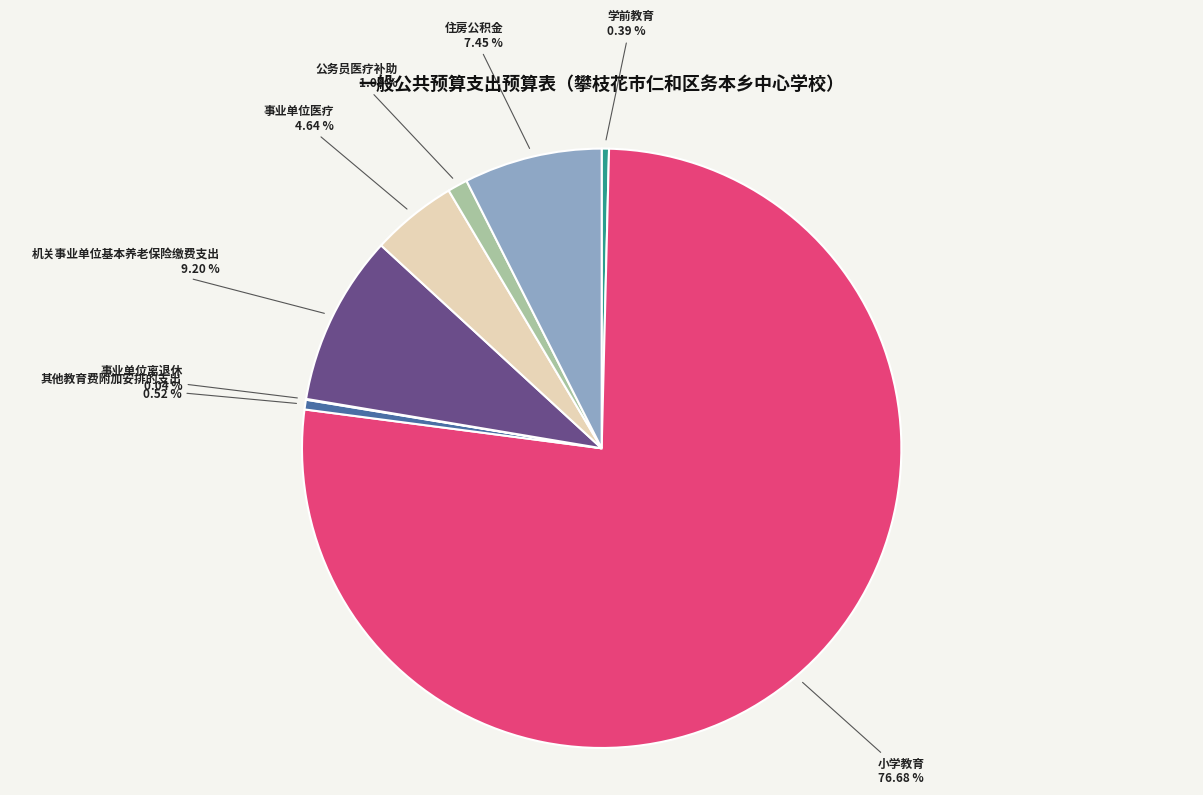

What portion of the pie excludes 其他教育费附加安排的支出?

99.5%